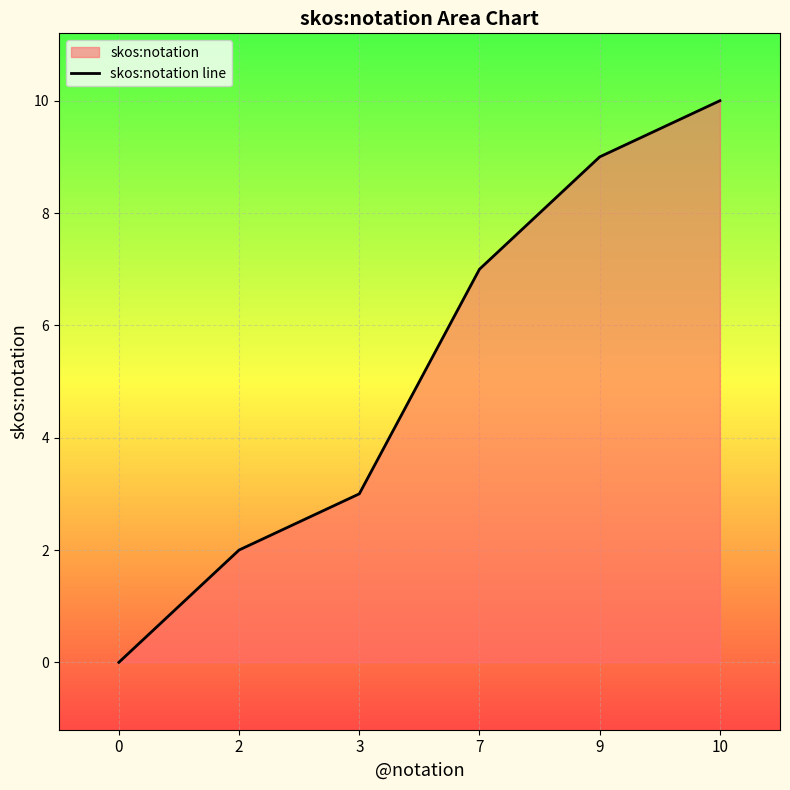

Reading left to right, what are all the values shown in this chart?

0	2	3	7	9	10